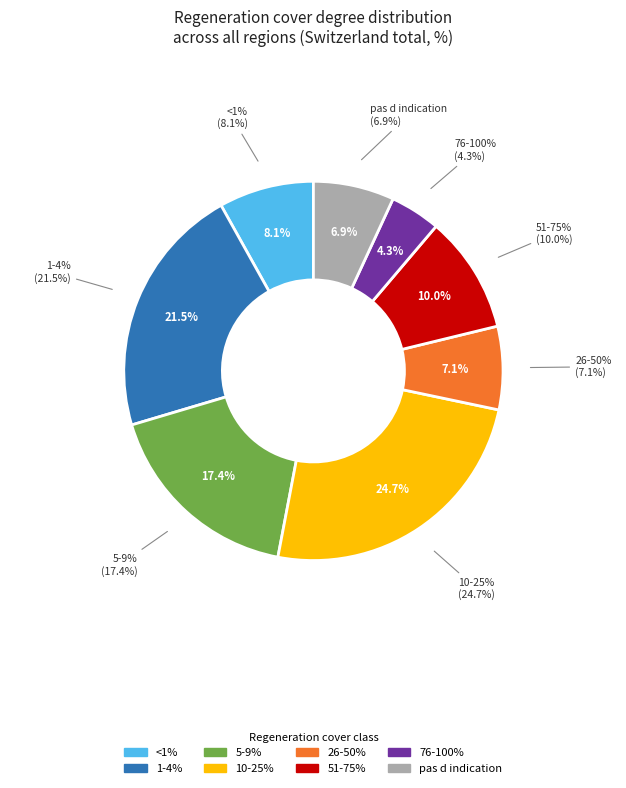

Is there any slice that represents more than half of the pie?

No